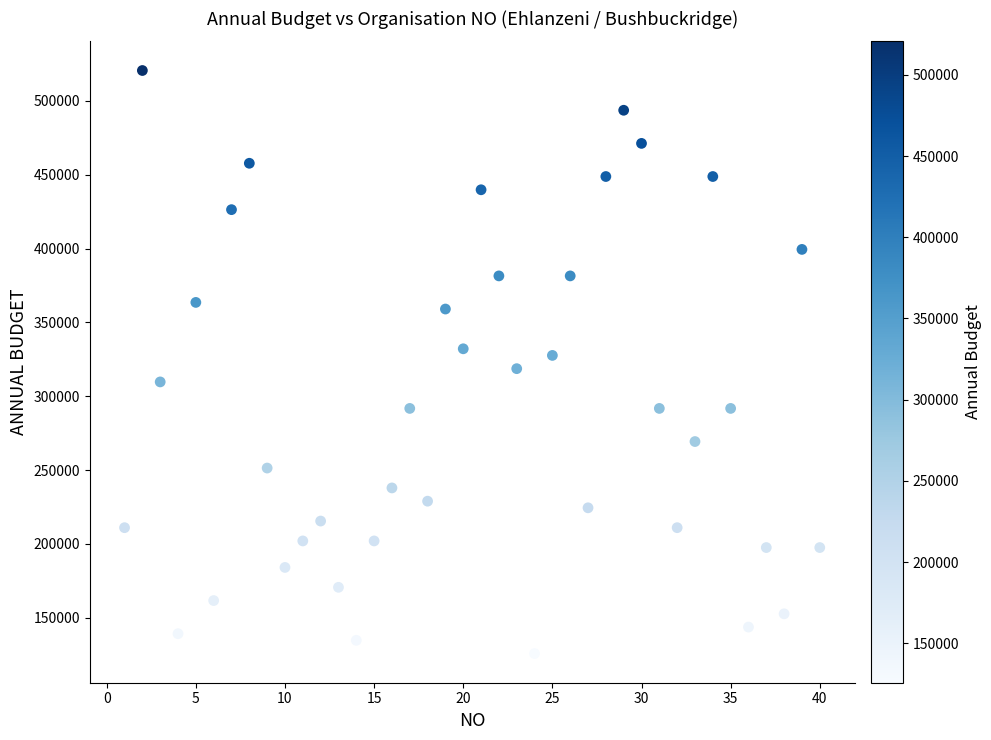

What is the range of Y values (max minus min)?

394944